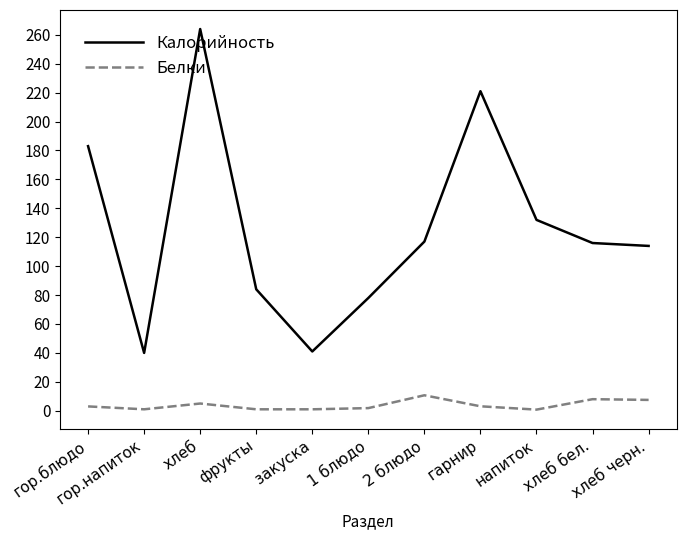

Which series has the widest spread of values?

Калорийность